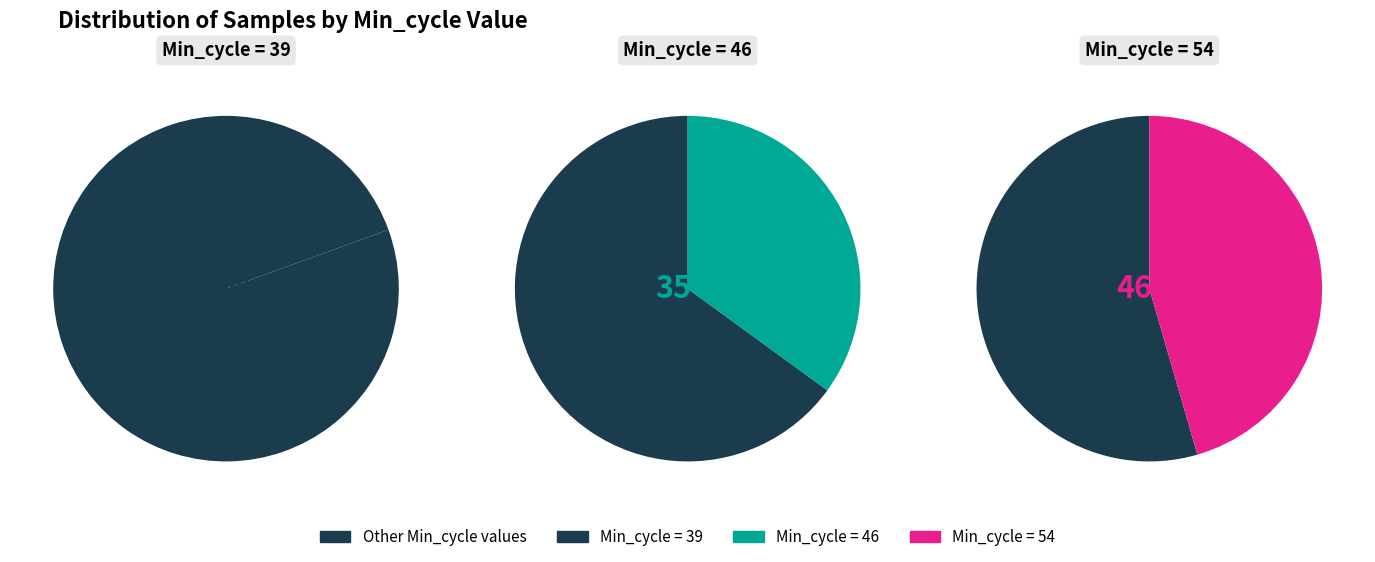

Does any single category account for the majority?

No